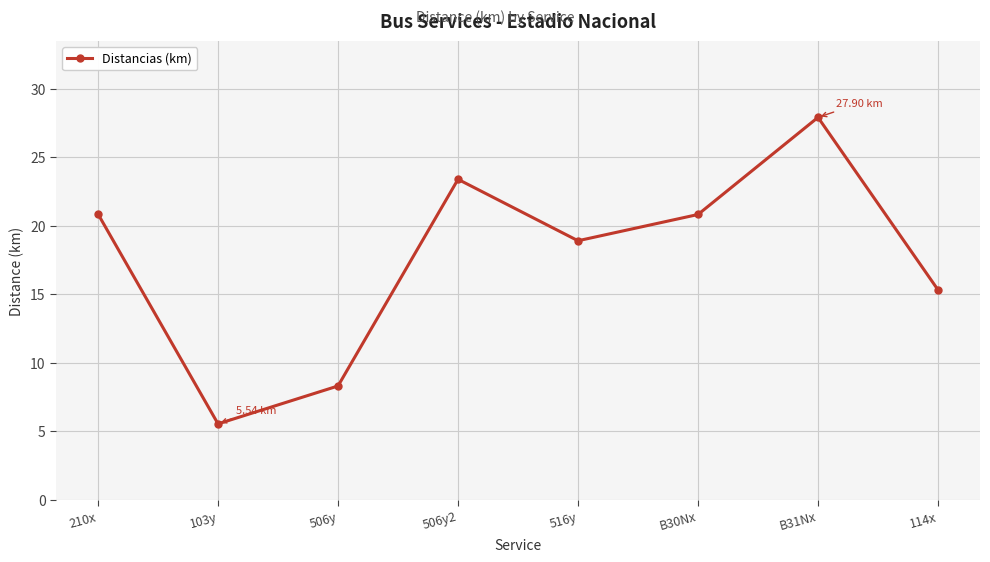

What is the minimum value shown in the chart?

5.5